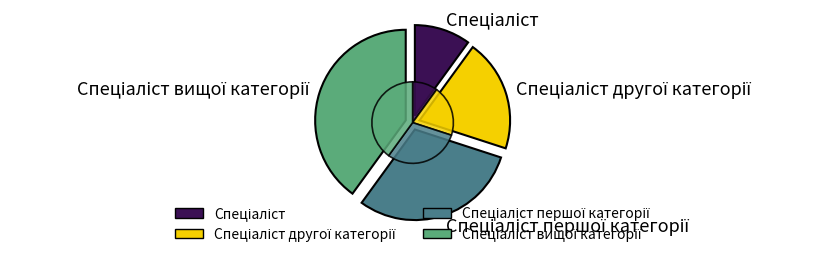

What percentage is the Спеціаліст slice, to the nearest percent?

10%